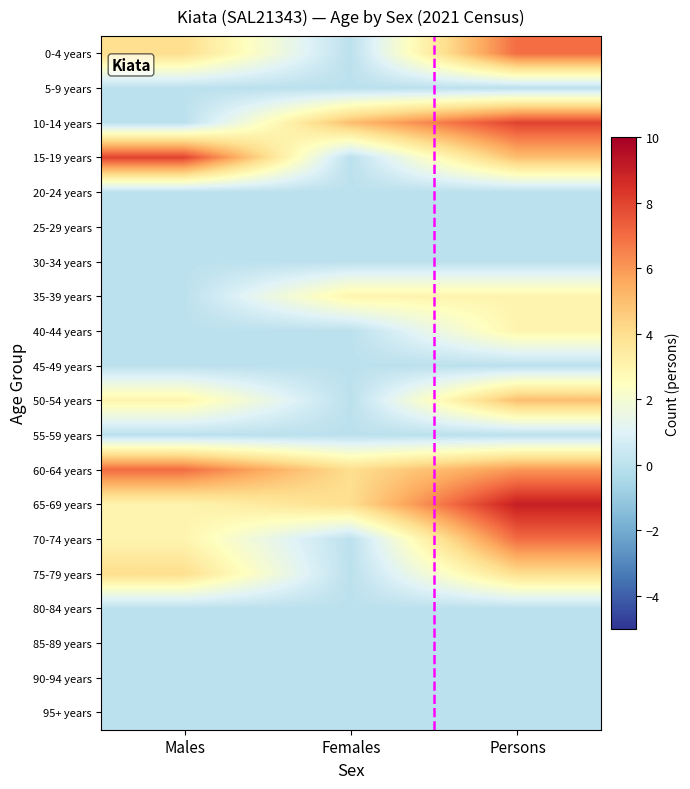

Reading left to right, list all the values displayed in this chart.

0-4 years: Males=4	Females=0	Persons=7
5-9 years: Males=0	Females=0	Persons=0
10-14 years: Males=0	Females=5	Persons=8
15-19 years: Males=8	Females=0	Persons=5
20-24 years: Males=0	Females=0	Persons=0
25-29 years: Males=0	Females=0	Persons=0
30-34 years: Males=0	Females=0	Persons=0
35-39 years: Males=0	Females=3	Persons=3
40-44 years: Males=0	Females=0	Persons=3
45-49 years: Males=0	Females=0	Persons=0
50-54 years: Males=3	Females=0	Persons=5
55-59 years: Males=0	Females=0	Persons=0
60-64 years: Males=7	Females=4	Persons=6
65-69 years: Males=3	Females=4	Persons=9
70-74 years: Males=3	Females=0	Persons=7
75-79 years: Males=4	Females=0	Persons=4
80-84 years: Males=0	Females=0	Persons=0
85-89 years: Males=0	Females=0	Persons=0
90-94 years: Males=0	Females=0	Persons=0
95+ years: Males=0	Females=0	Persons=0